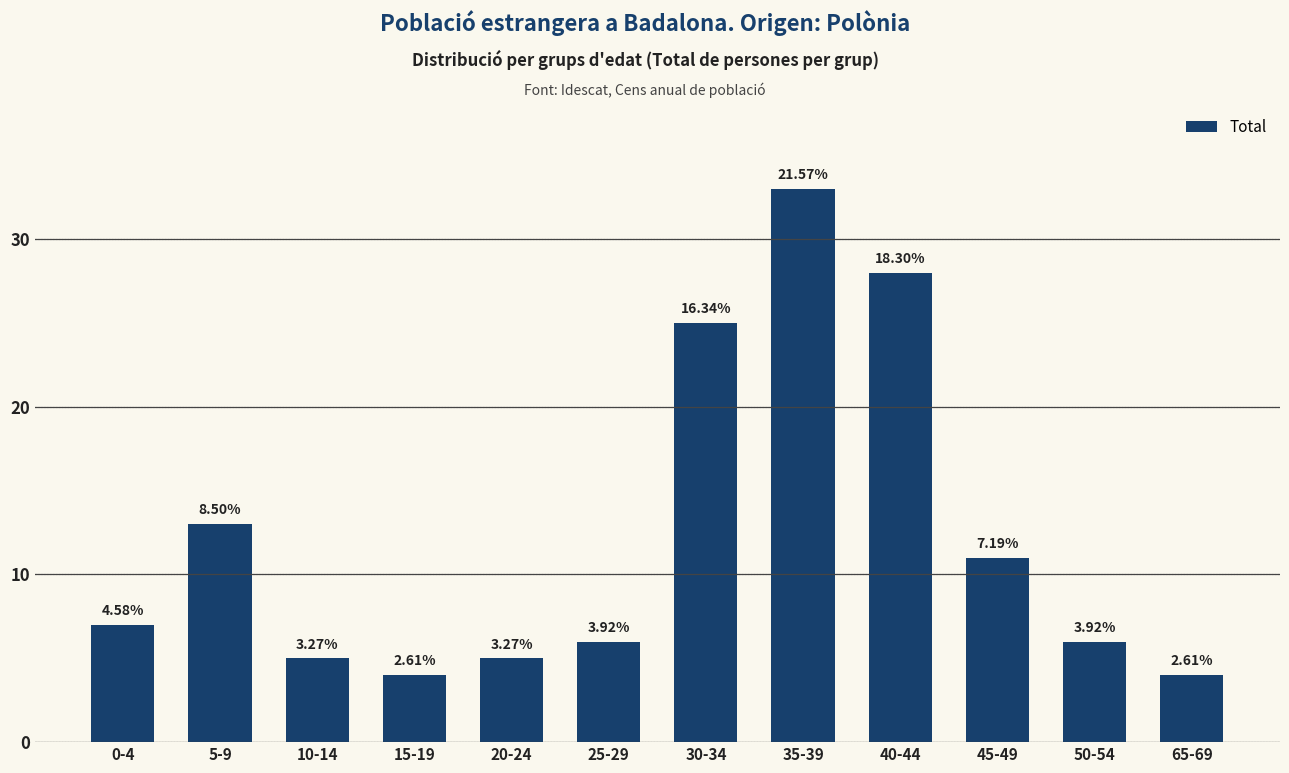

What is the value of the 2nd bar from the left?

13